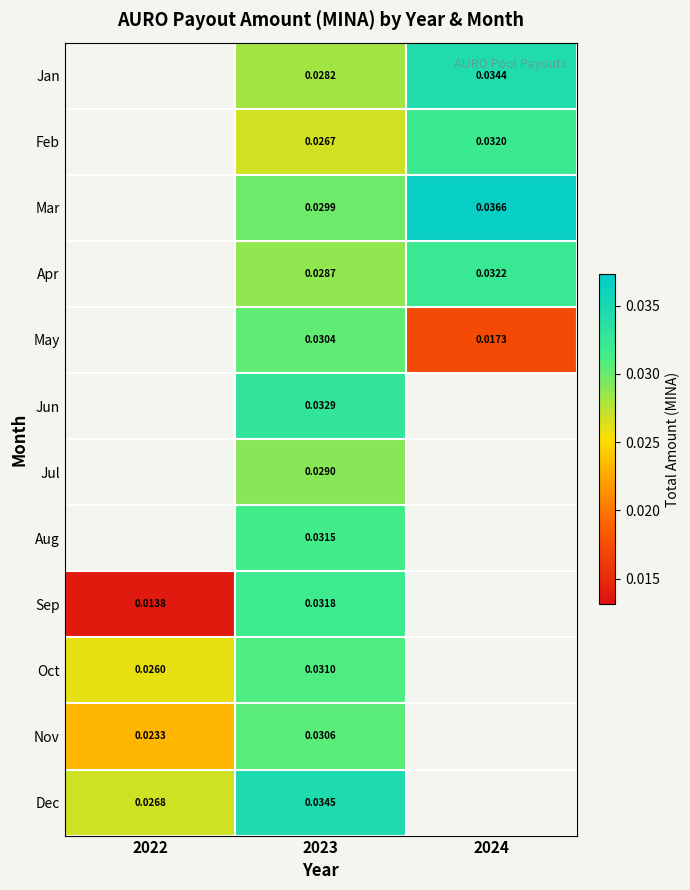

Which label corresponds to the largest value in the chart?

2024